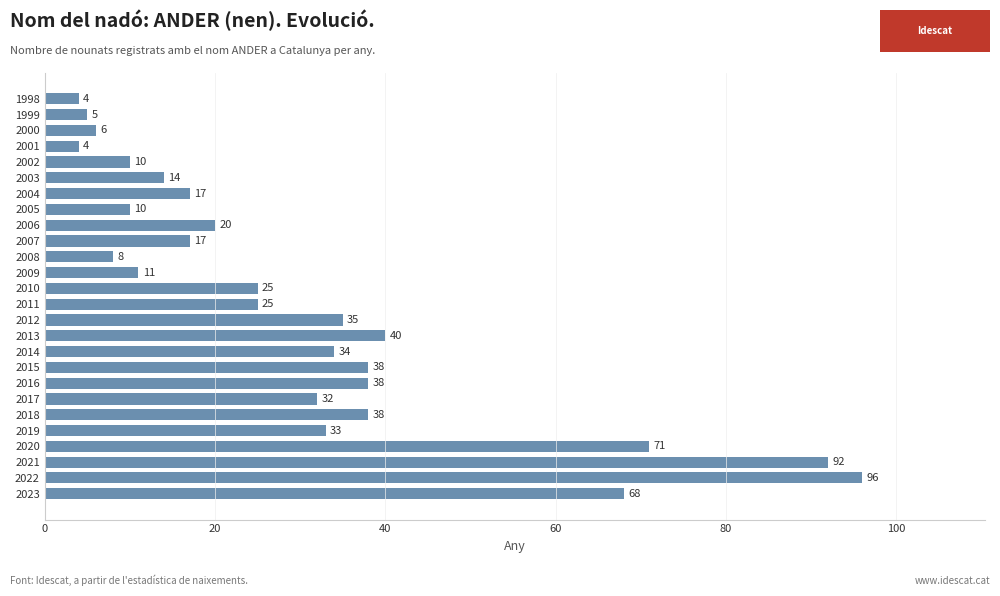

Reading bottom to top, what are all the values shown in this chart?

2023=68	2022=96	2021=92	2020=71	2019=33	2018=38	2017=32	2016=38	2015=38	2014=34	2013=40	2012=35	2011=25	2010=25	2009=11	2008=8	2007=17	2006=20	2005=10	2004=17	2003=14	2002=10	2001=4	2000=6	1999=5	1998=4